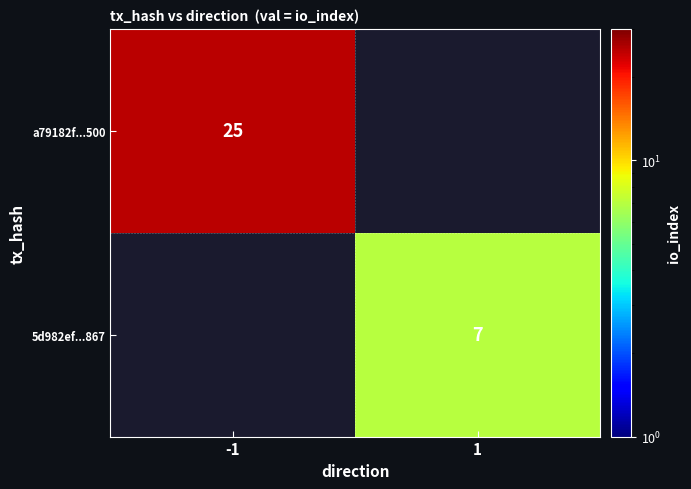

What is the maximum value shown in the chart?

25.0